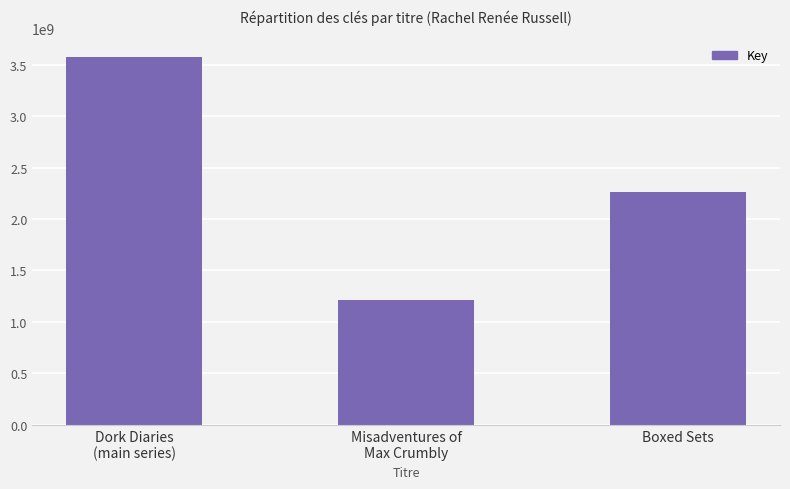

What is the change in value from Misadventures of
Max Crumbly to Boxed Sets?

+1041600124